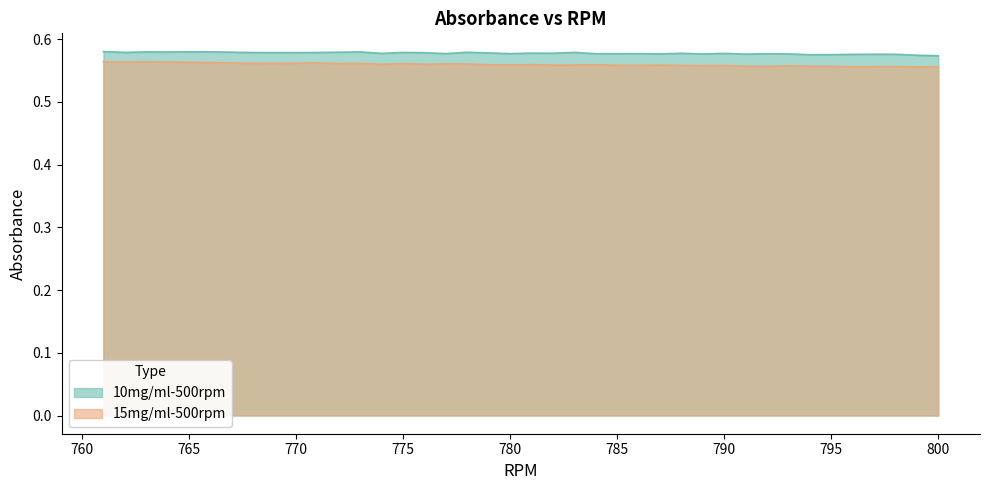

Which category has the highest value in the 10mg/ml-500rpm series?

761